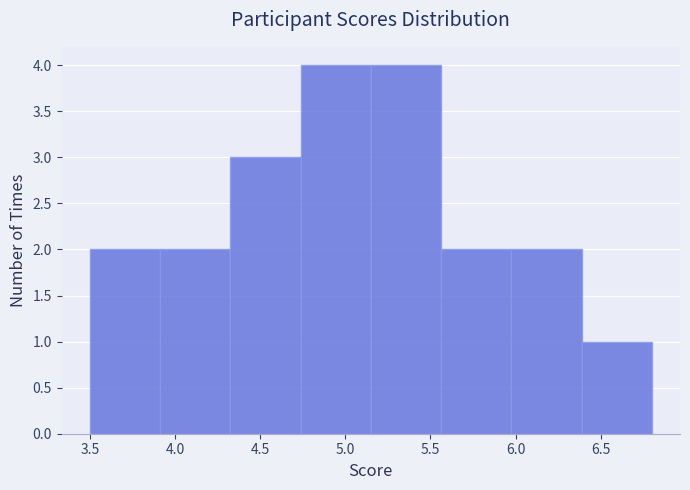

Reading left to right, list every bar in this chart as the range it spans on the x-axis followed by its height. Neither the bar edges nor the heights are printed on the chart, so give them approximately, as read against the axes.

3.50 to 3.90: 2
3.90 to 4.35: 2
4.35 to 4.75: 3
4.75 to 5.15: 4
5.15 to 5.55: 4
5.55 to 6.00: 2
6.00 to 6.40: 2
6.40 to 6.80: 1